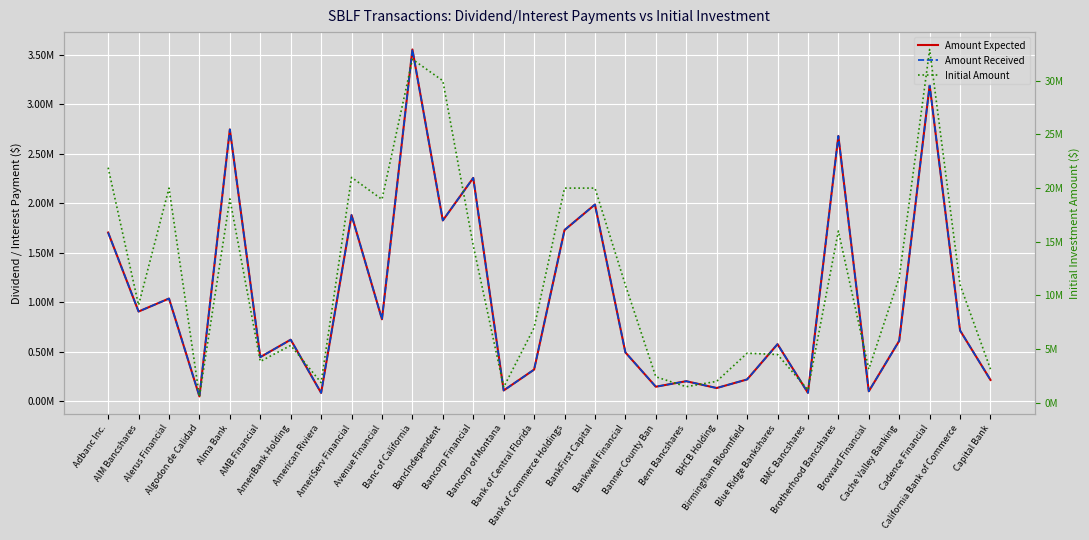

List the series in order of their peak value, highest first.

Initial Amount, Amount Expected, Amount Received